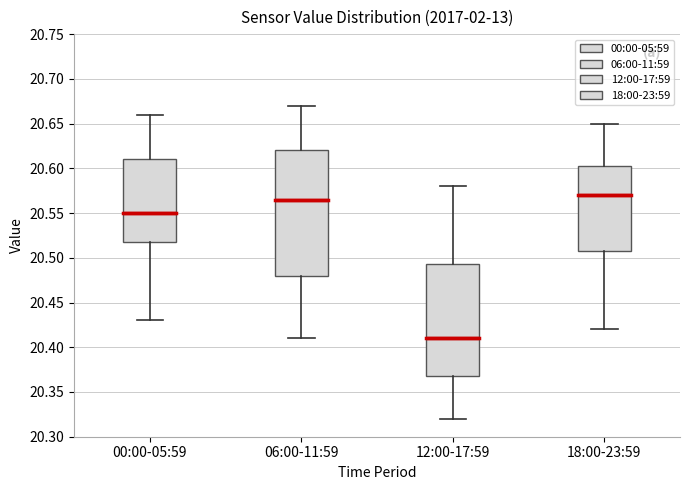

Reading left to right, read every box against the y-axis: the position of its median line, the range the box covers, and the ends of its whiskers. The values are not printed on the chart, so give them approximately, as read against the axis.

00:00-05:59: median 20.550, box 20.520 to 20.610, whiskers 20.430 to 20.660
06:00-11:59: median 20.565, box 20.480 to 20.620, whiskers 20.410 to 20.670
12:00-17:59: median 20.410, box 20.370 to 20.495, whiskers 20.320 to 20.580
18:00-23:59: median 20.570, box 20.510 to 20.605, whiskers 20.420 to 20.650